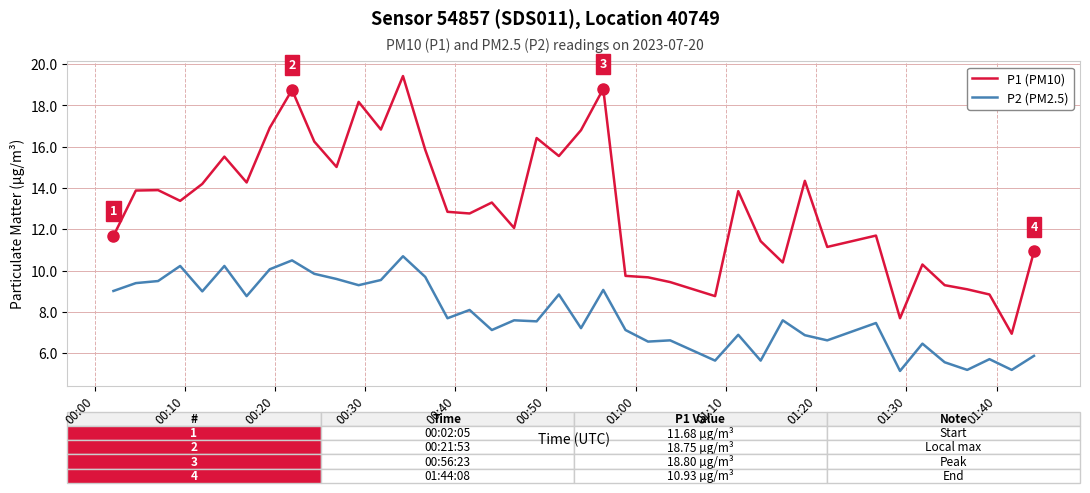

True or false: P1 (PM10) and P2 (PM2.5) cross at least once.

False